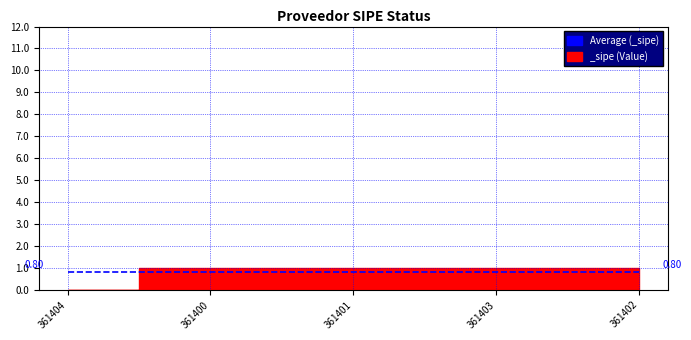

Reading left to right, list all the values displayed in this chart.

361404=0	361400=1	361401=1	361403=1	361402=1